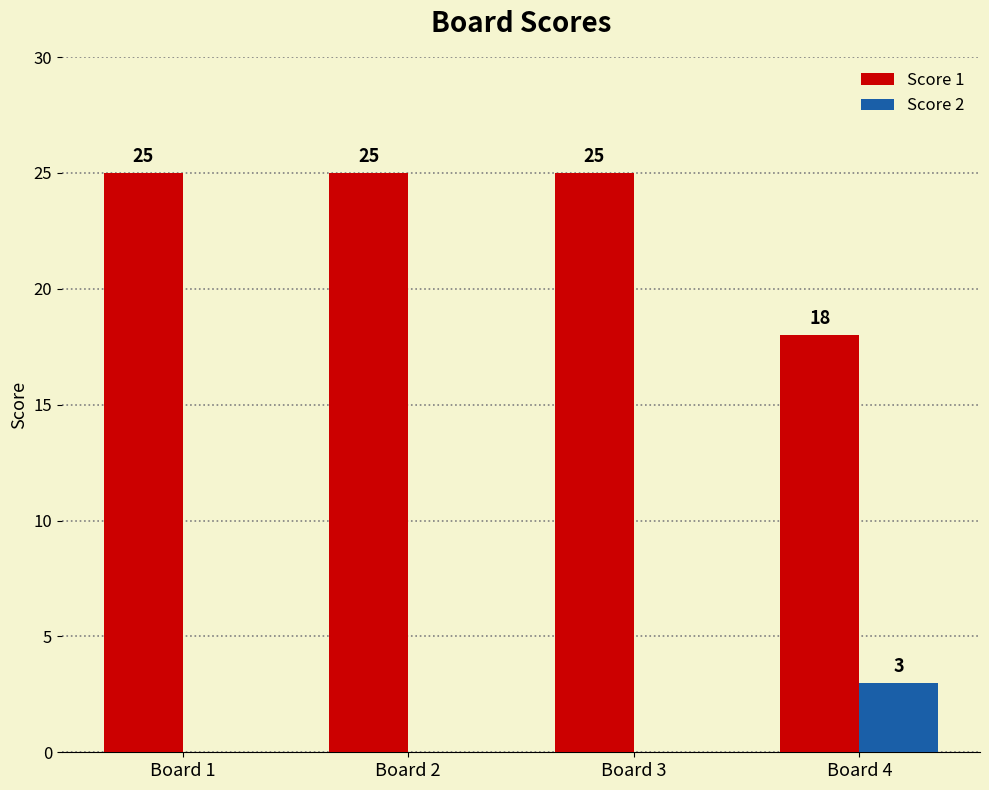

Read the Score 1 value at Board 1.

25